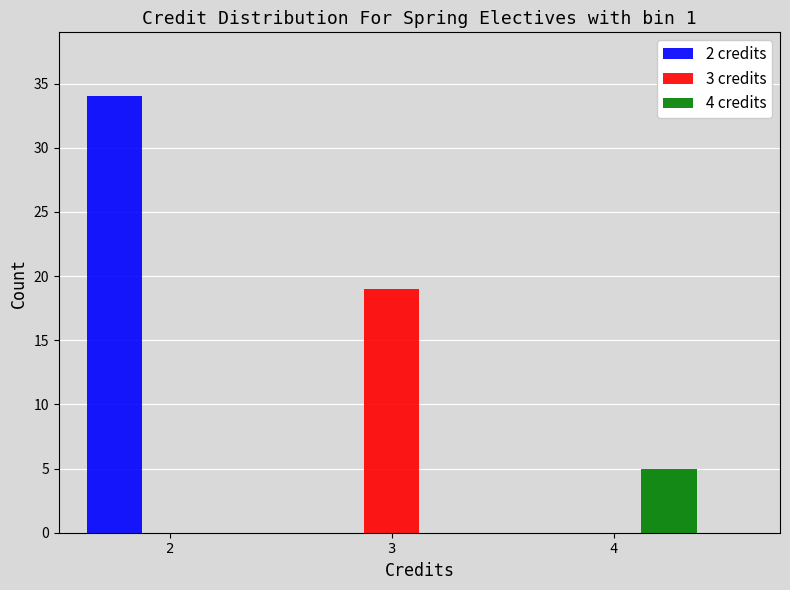

What is the height of the 4 credits bar covering 3.5 to 4.5 on the x-axis? The values are not printed on the chart, so give them approximately, as read against the axis.

5